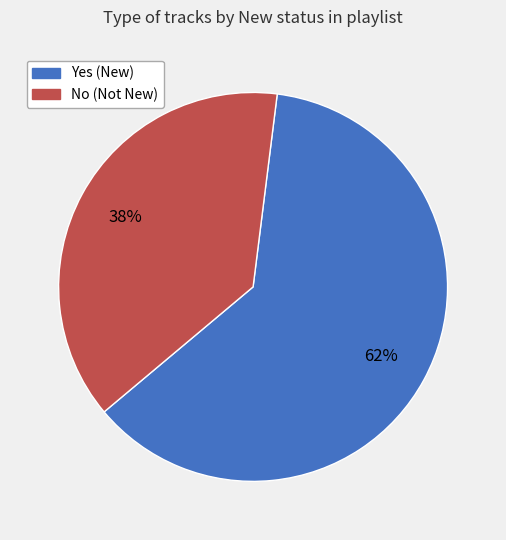

How many slices are in this pie chart?

2